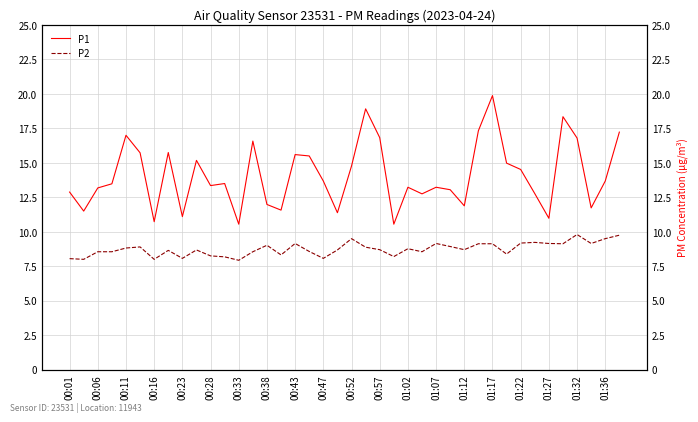

What position from the left is 01:17?

16